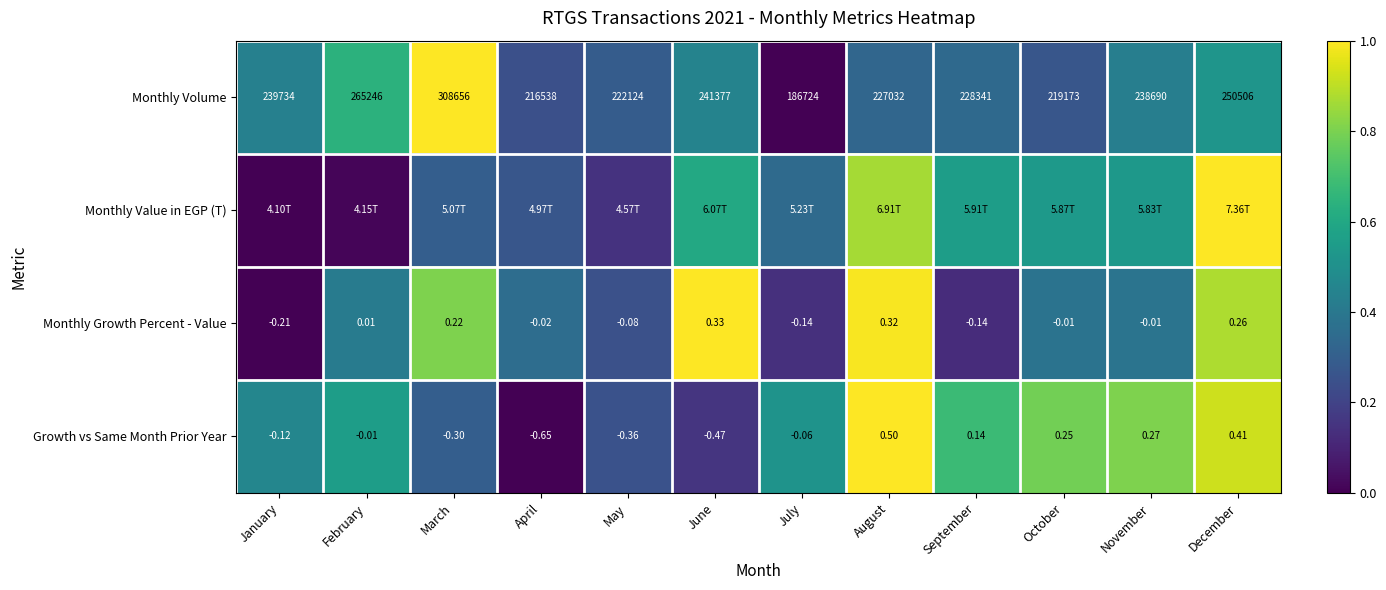

Rank the categories by Monthly Volume value from lowest to highest.

July, April, October, May, August, September, November, January, June, December, February, March